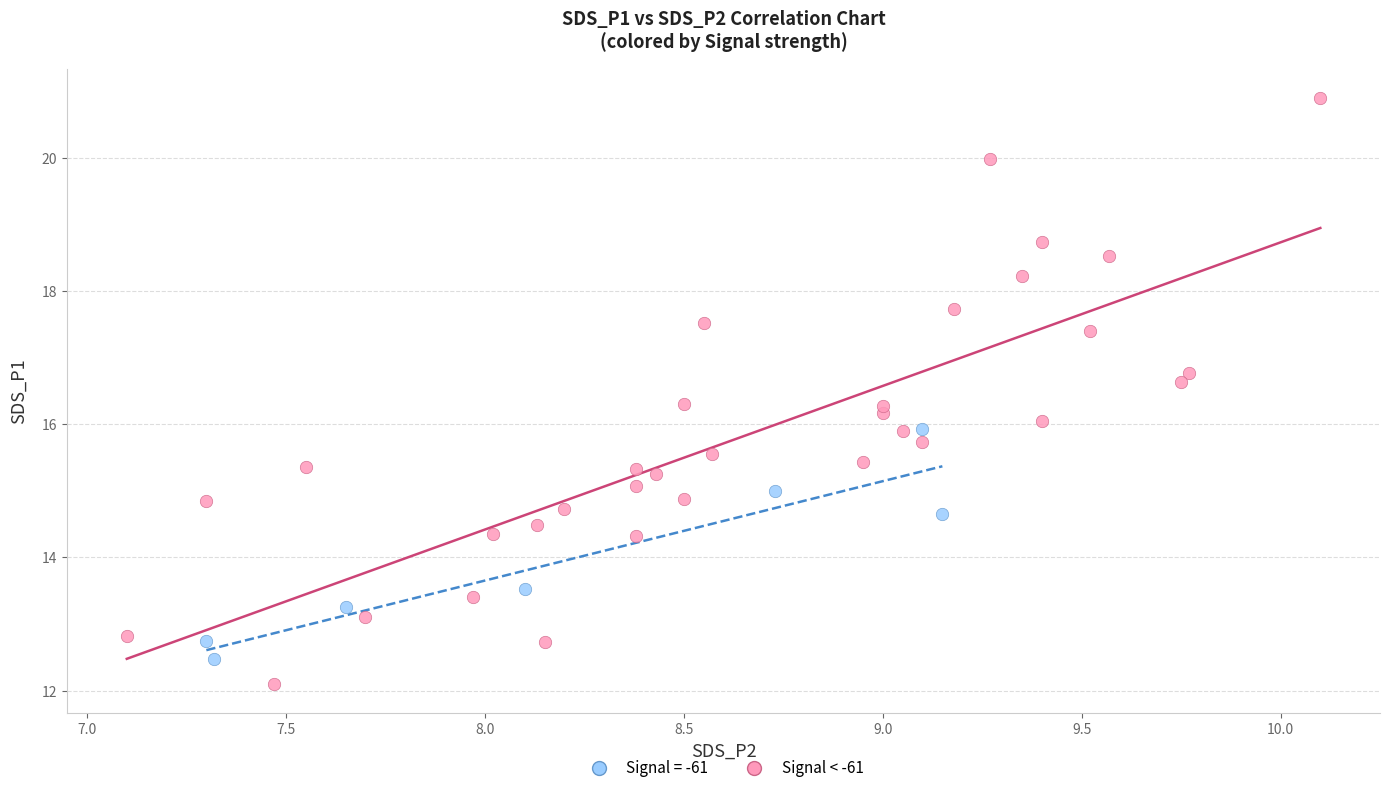

Which series contains the highest Y value?

Signal < -61